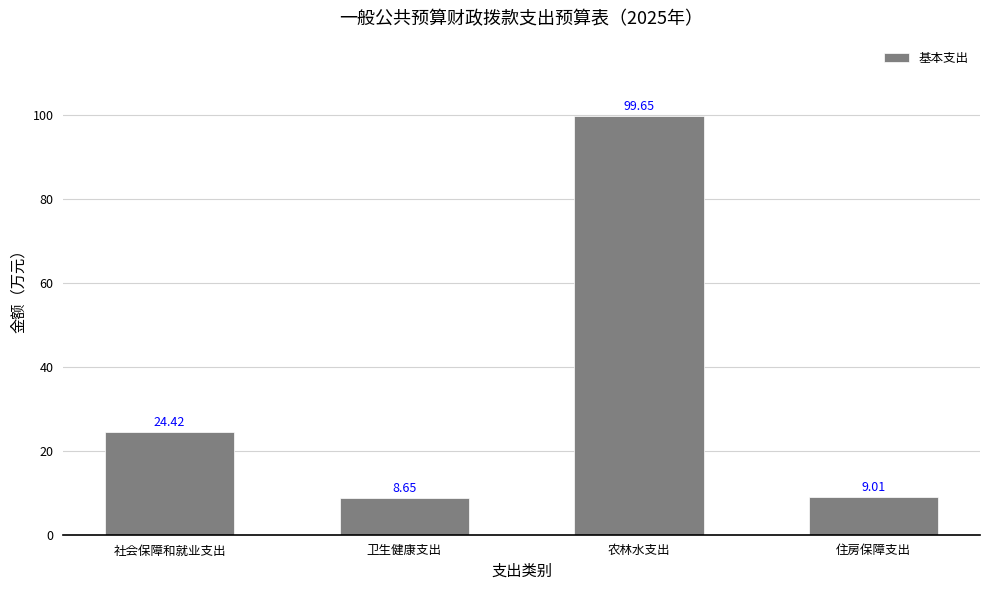

What is the label of the 3rd bar from the left?

农林水支出